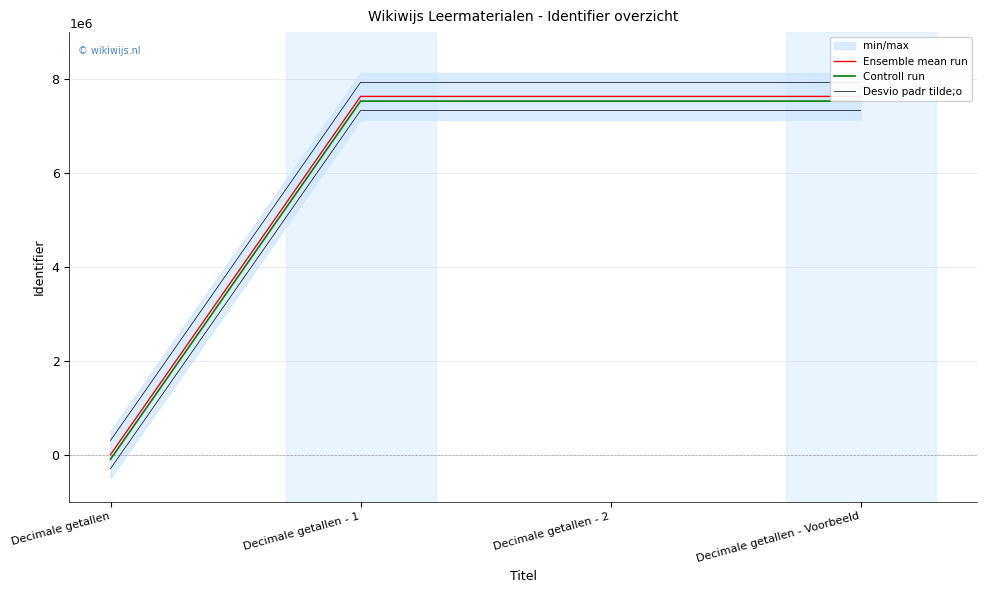

Is this an area chart (filled region under the line)?

No